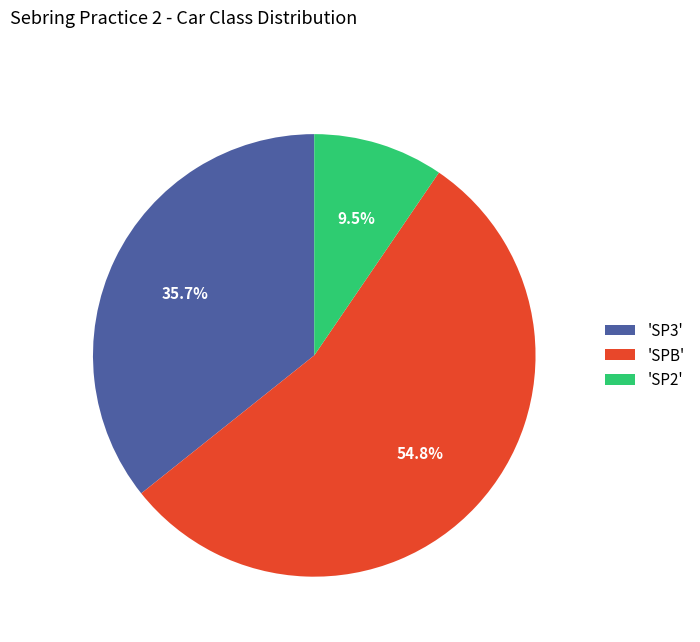

Which slice represents more than half of the pie?

'SPB'